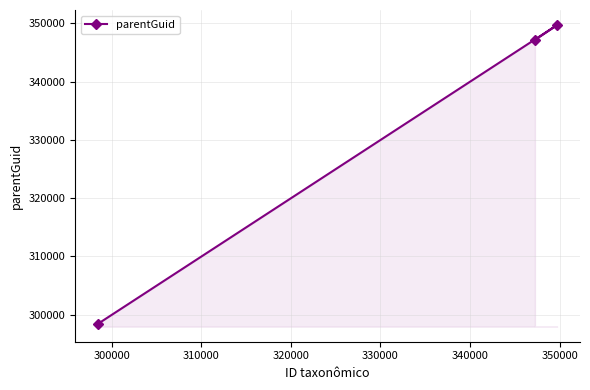

What is the average value?

331756